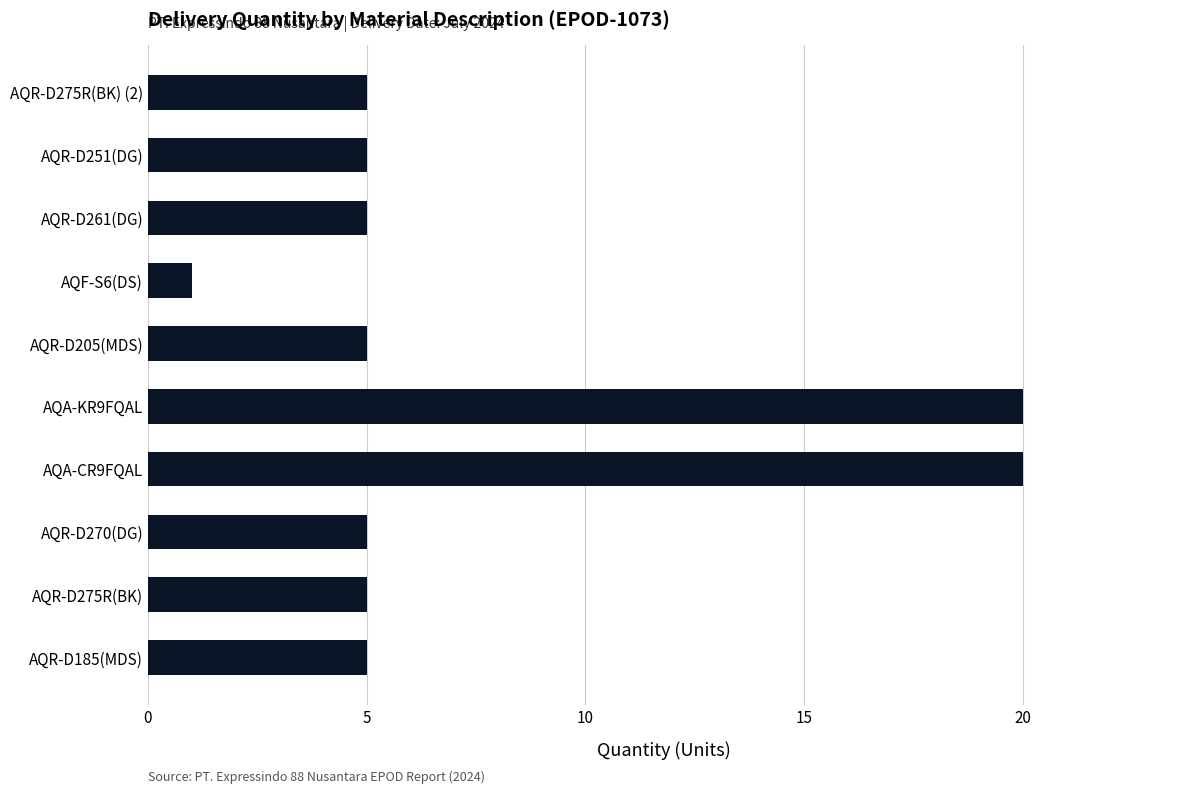

What is the sum of the values at AQA-KR9FQAL and AQF-S6(DS)?

21